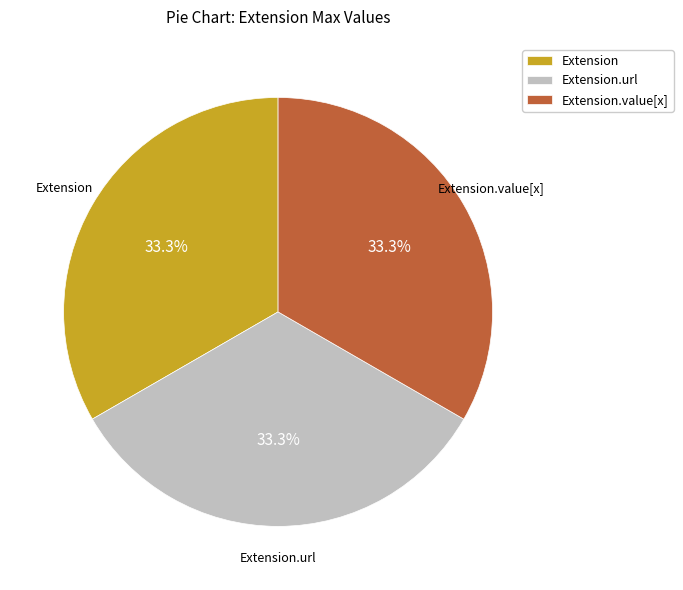

The Extension slice represents 14% of the pie. True or false?

False